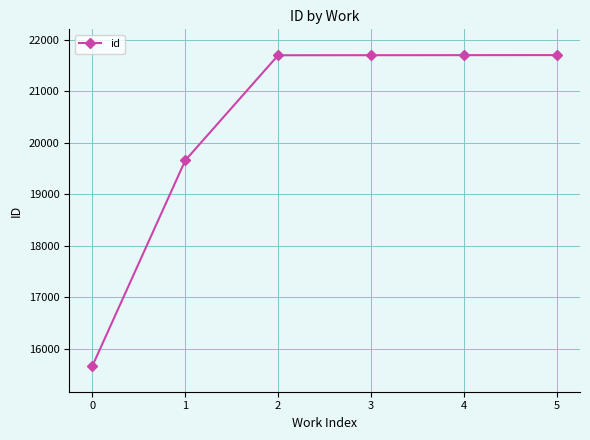

What is the value of the 1st point from the left?

15670